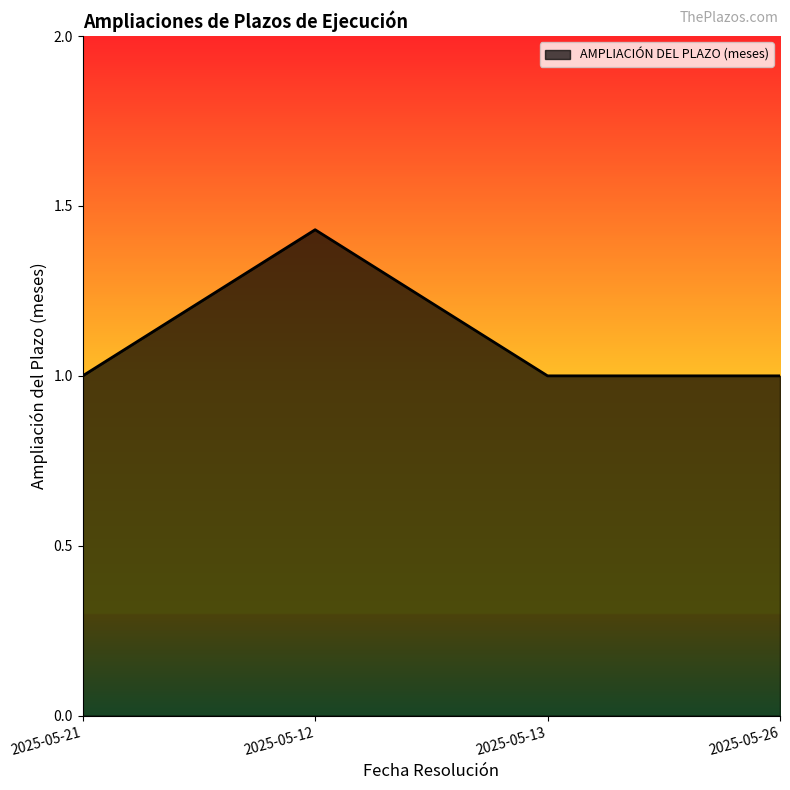

Which label corresponds to the largest value in the chart?

2025-05-12